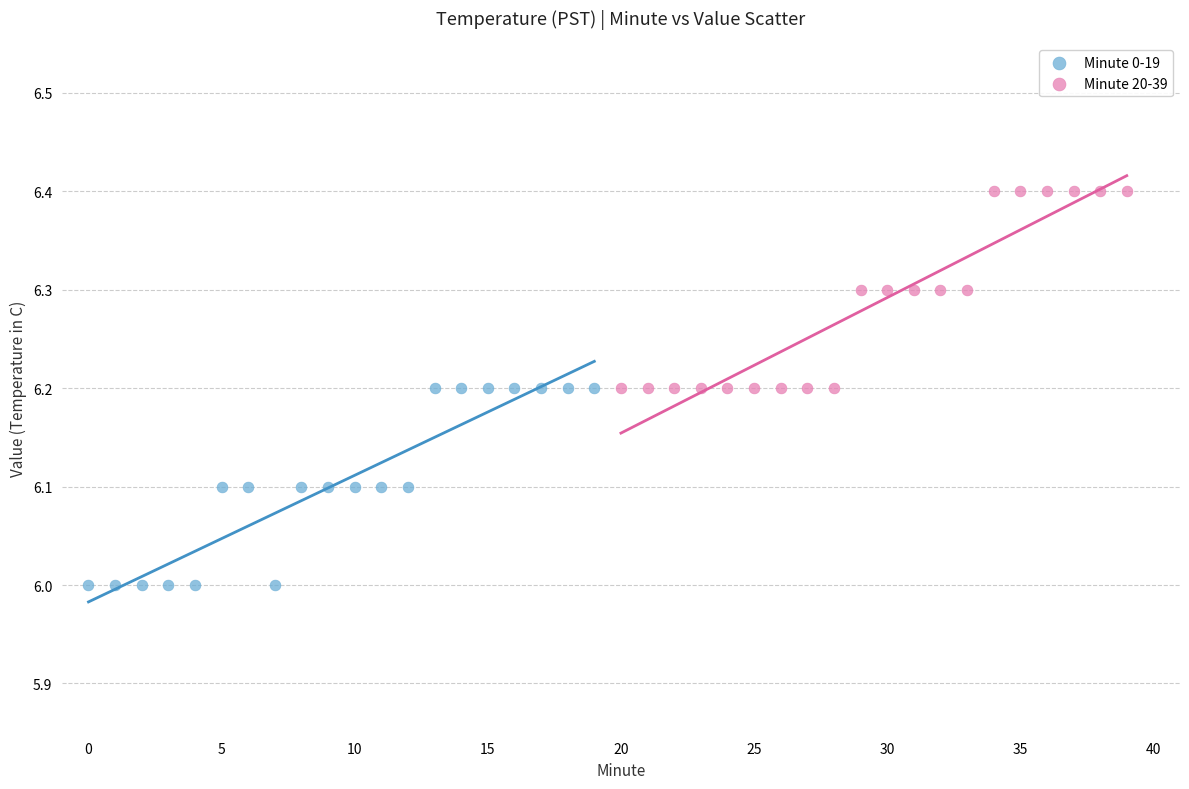

What are all the series names shown in the legend?

Minute 0-19, Minute 20-39